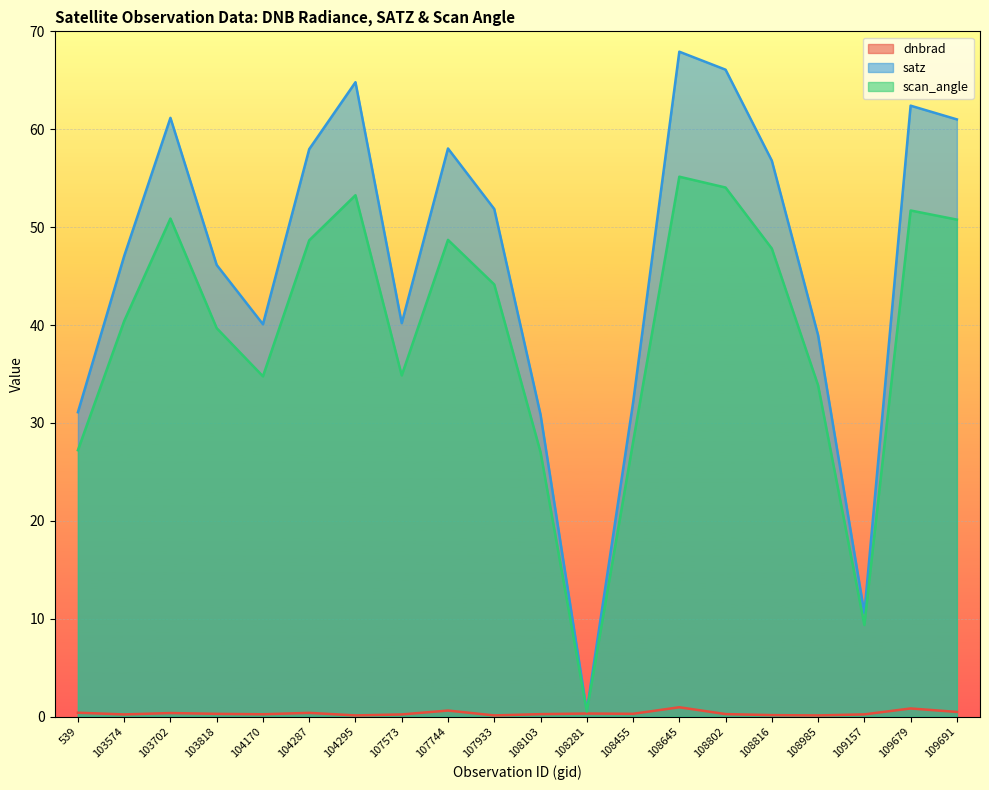

True or false: dnbrad has a value of 1.0 at 108645.

True